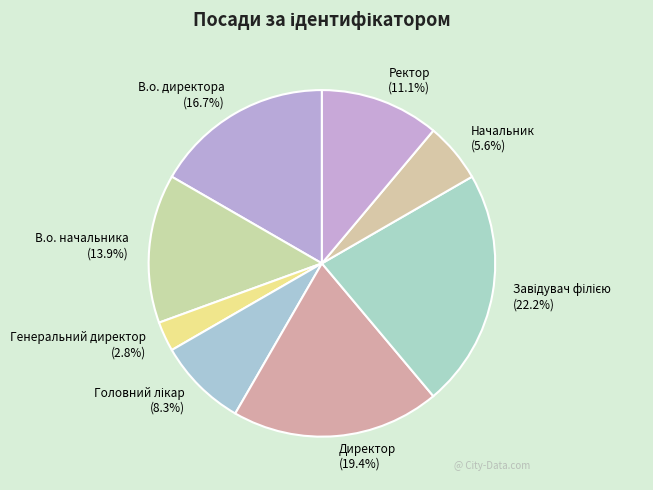

What is the smallest slice in the pie chart?

Генеральний директор